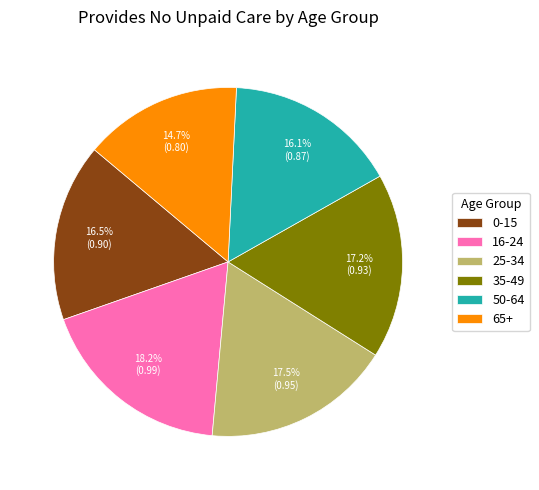

Combined, do 25-34 and 16-24 account for over 50%?

No